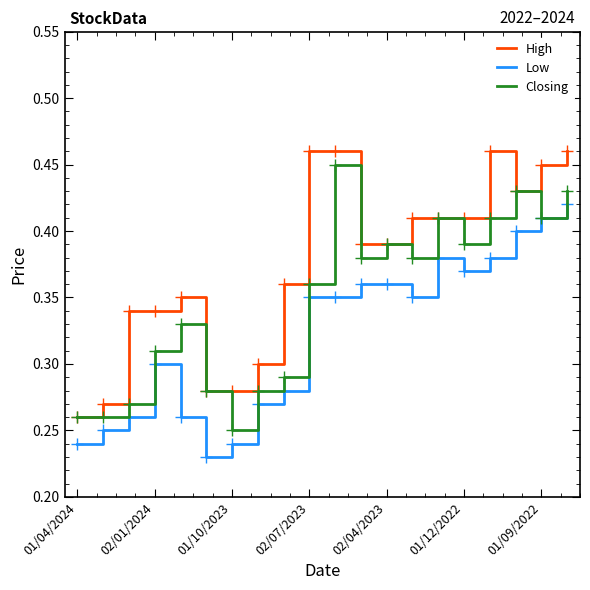

List the series in order of their peak value, highest first.

High, Closing, Low